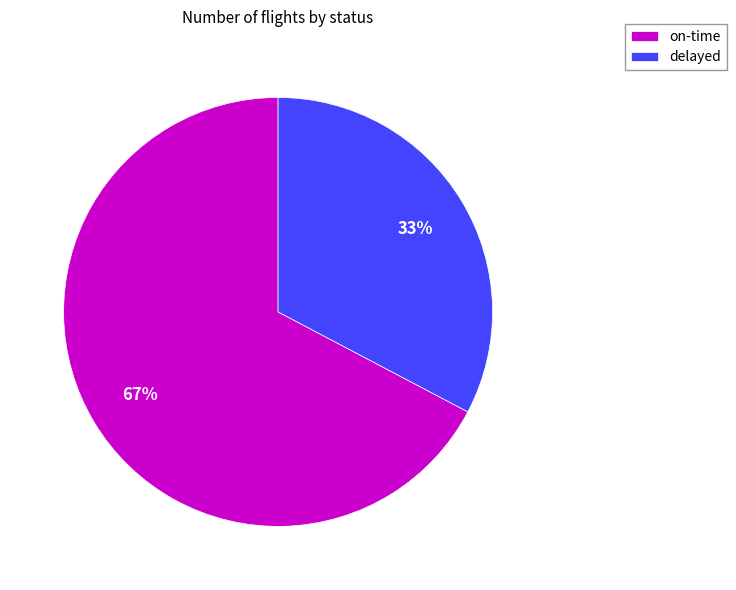

To the nearest percent, what is the combined percentage of on-time and delayed?

100%